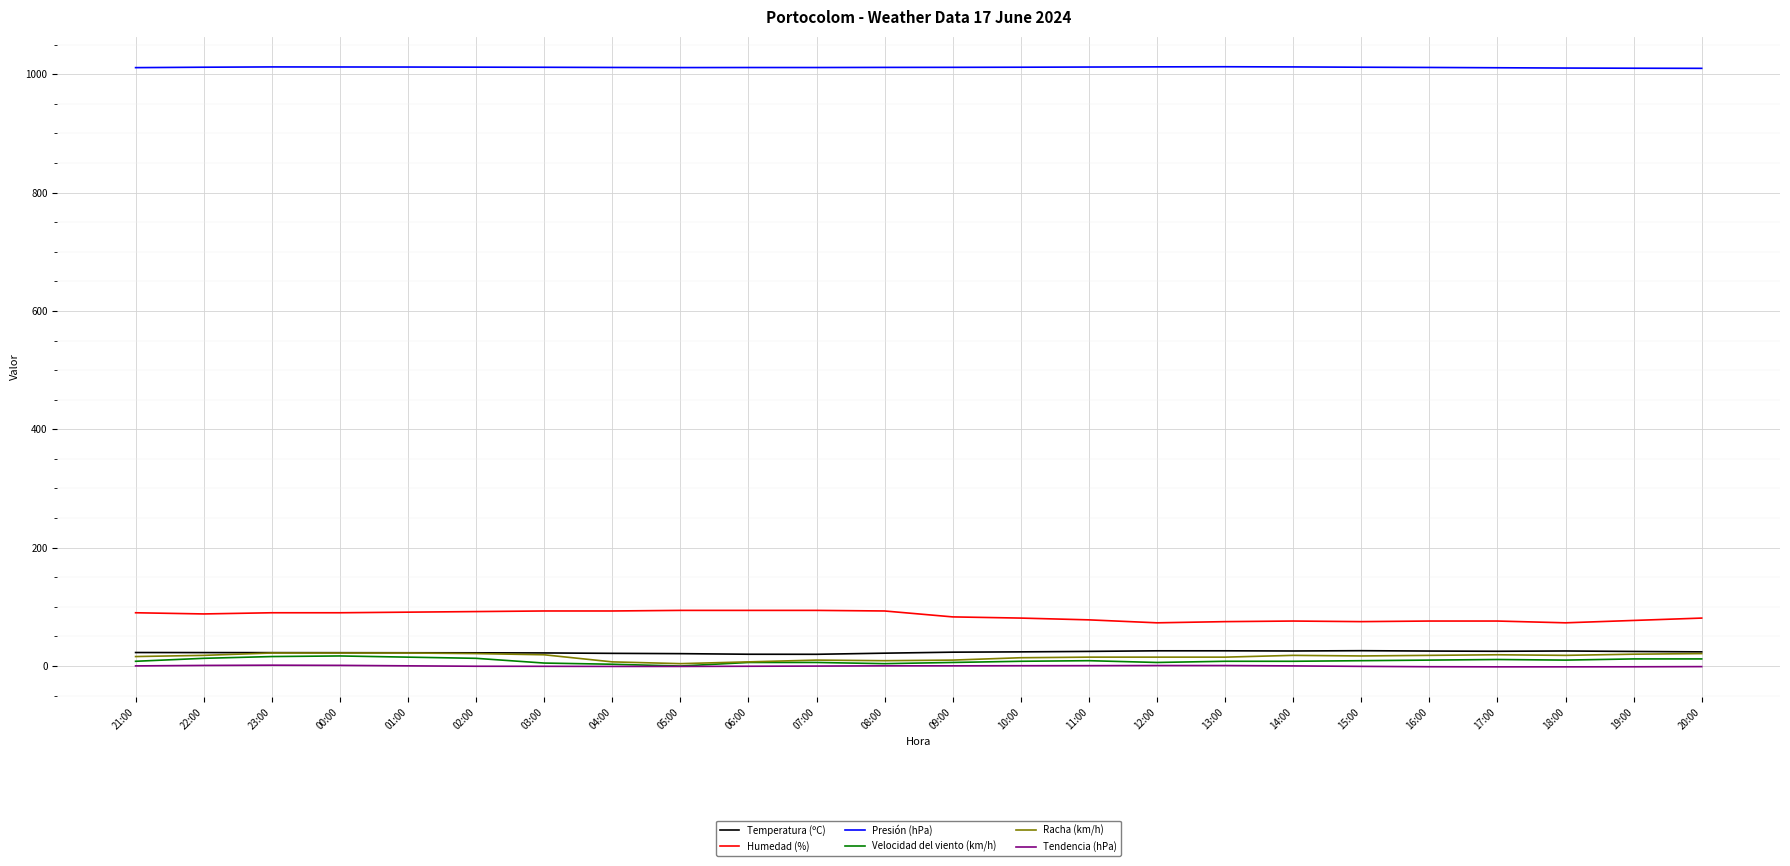

What is the difference between the maximum and minimum values in the Presión (hPa) series?

2.7